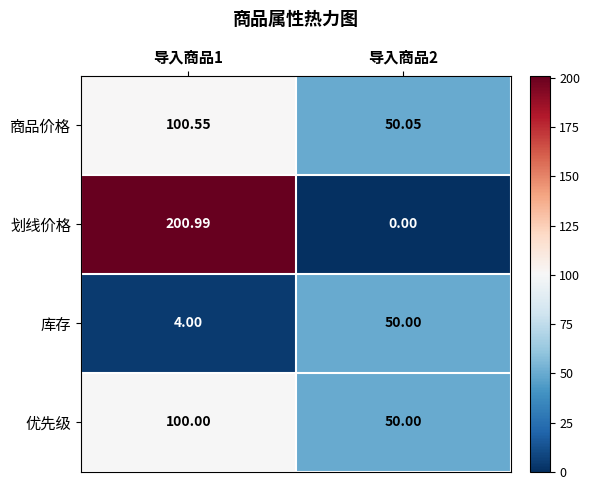

At 导入商品1, list the series in order from largest to smallest.

划线价格, 商品价格, 优先级, 库存